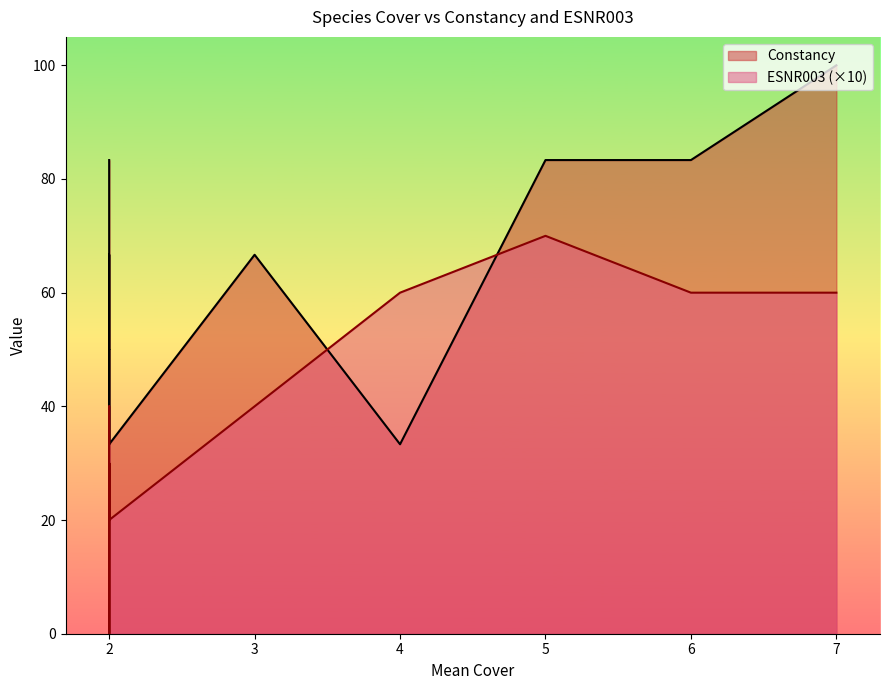

What is the difference between the second highest and second lowest values in the ESNR003 series?

6.0